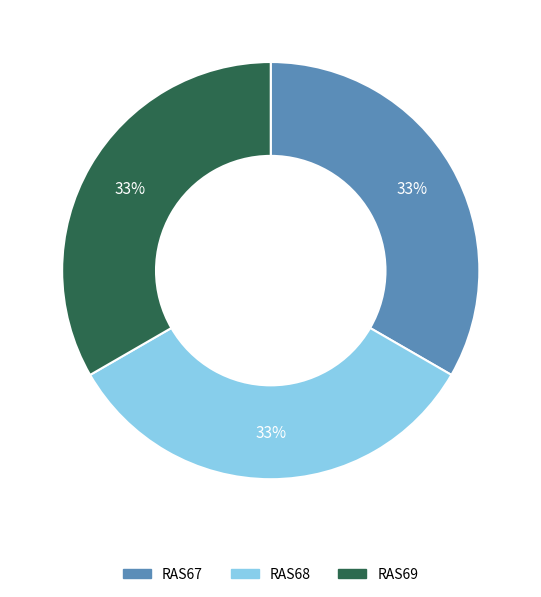

True or false: RAS68 accounts for 26% of the total.

False